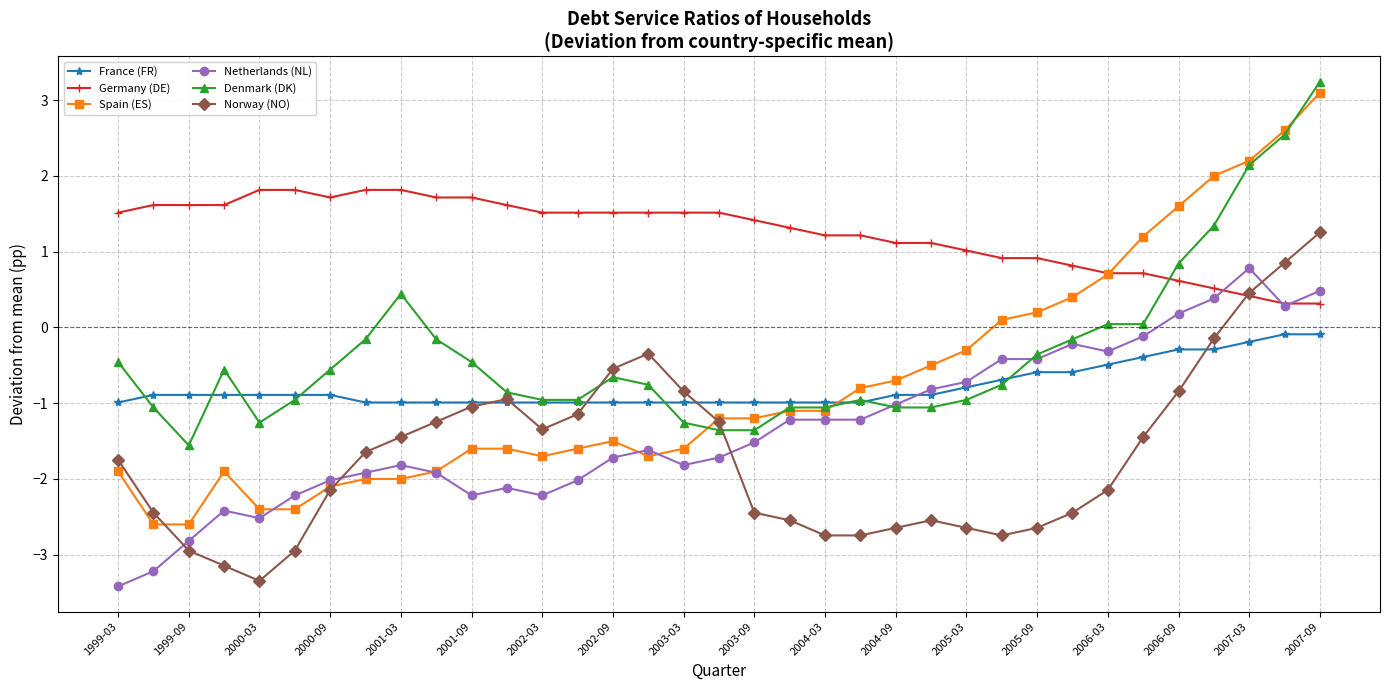

How many data points does each series have?

35